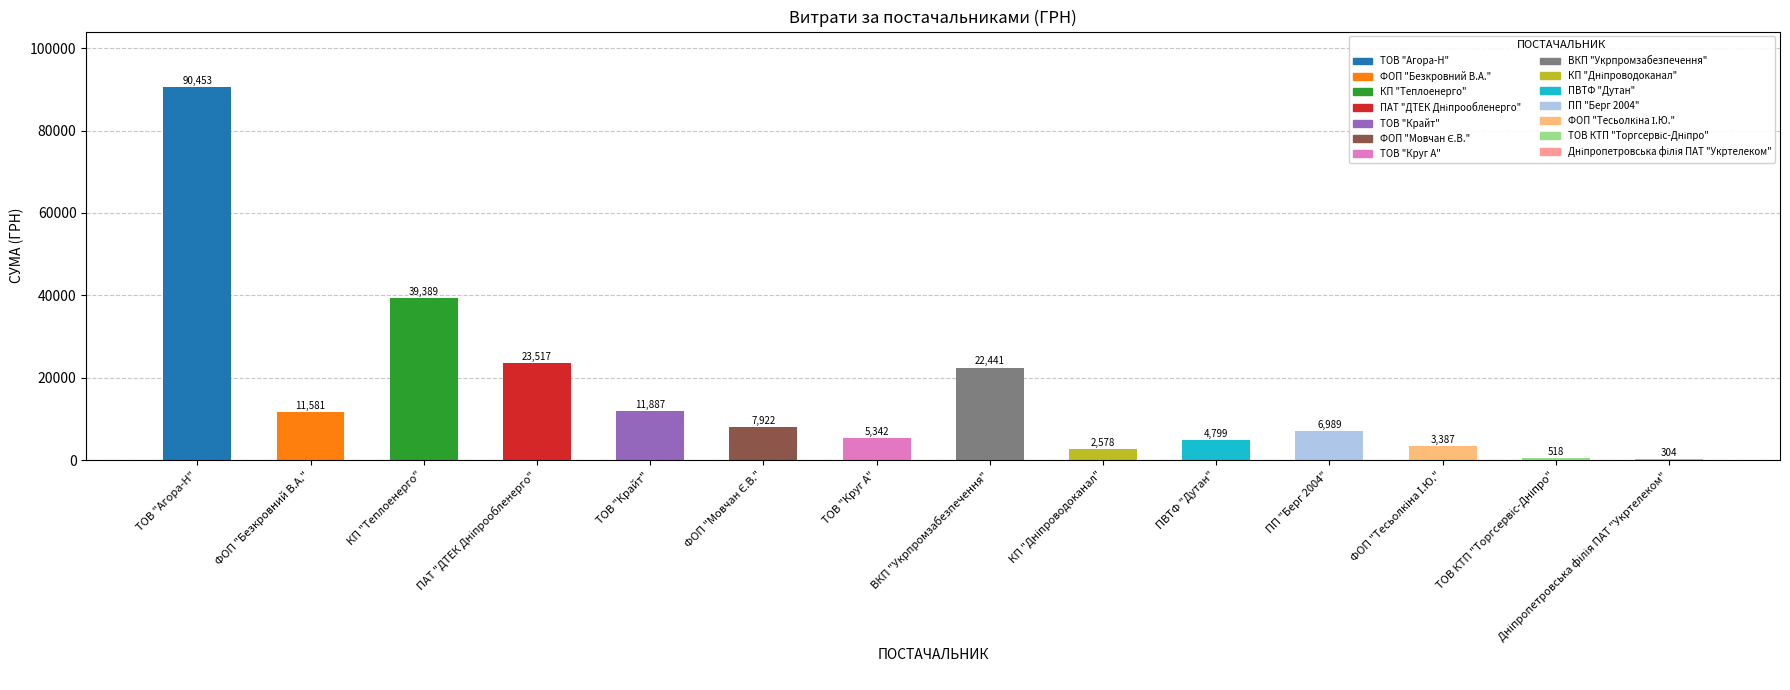

What is the maximum value shown in the chart?

90452.6